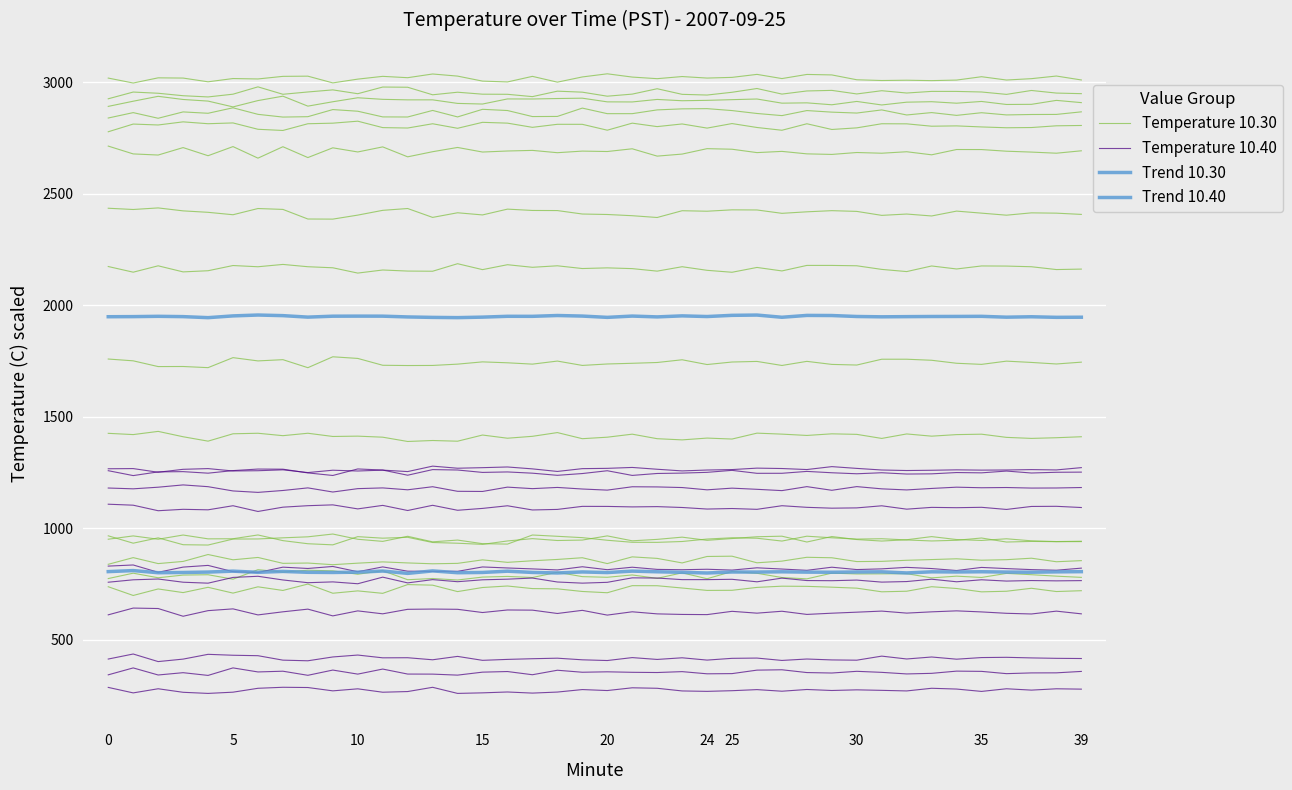

What is the value of the Temperature 10.30 point at the 36th from the left?

1719.3